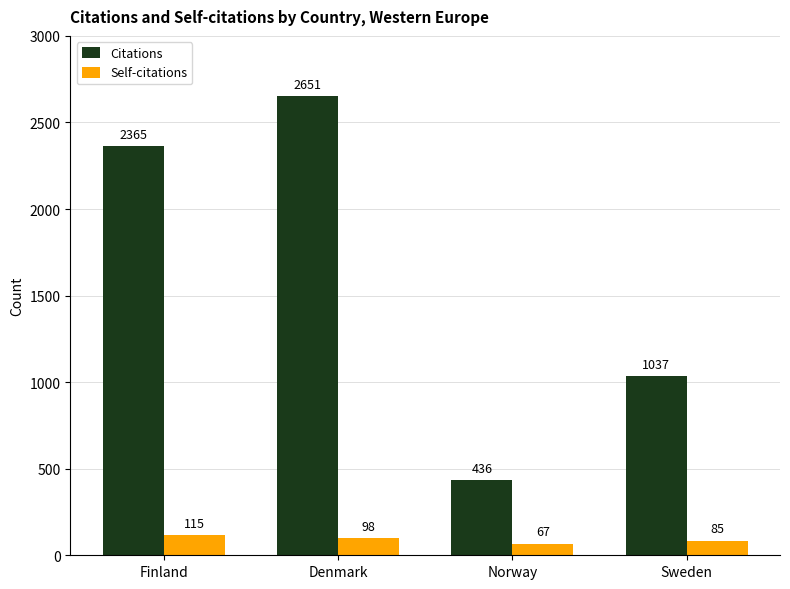

What is the average value of the Citations series?

1622